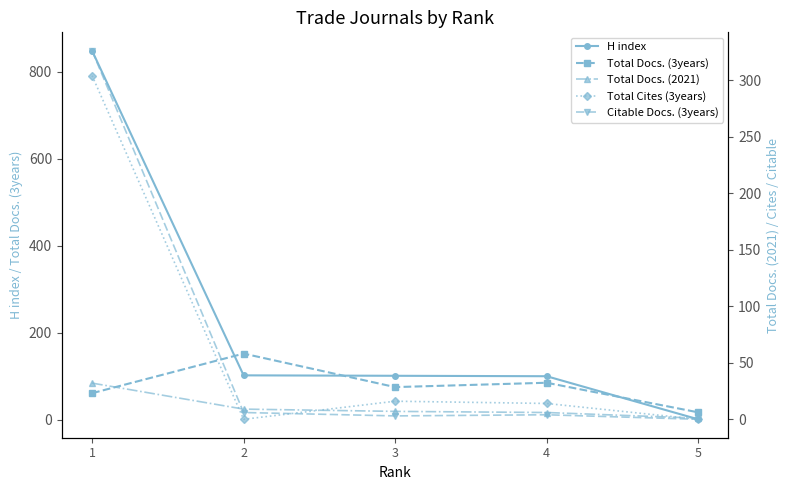

Reading right to left, extract all data points from this chart.

H index: 1	100	101	102	848
Total Docs. (3years): 17	85	75	152	61
Total Docs. (2021): 1	6	7	9	32
Total Cites (3years): 0	14	16	0	304
Citable Docs. (3years): 0	4	3	6	326